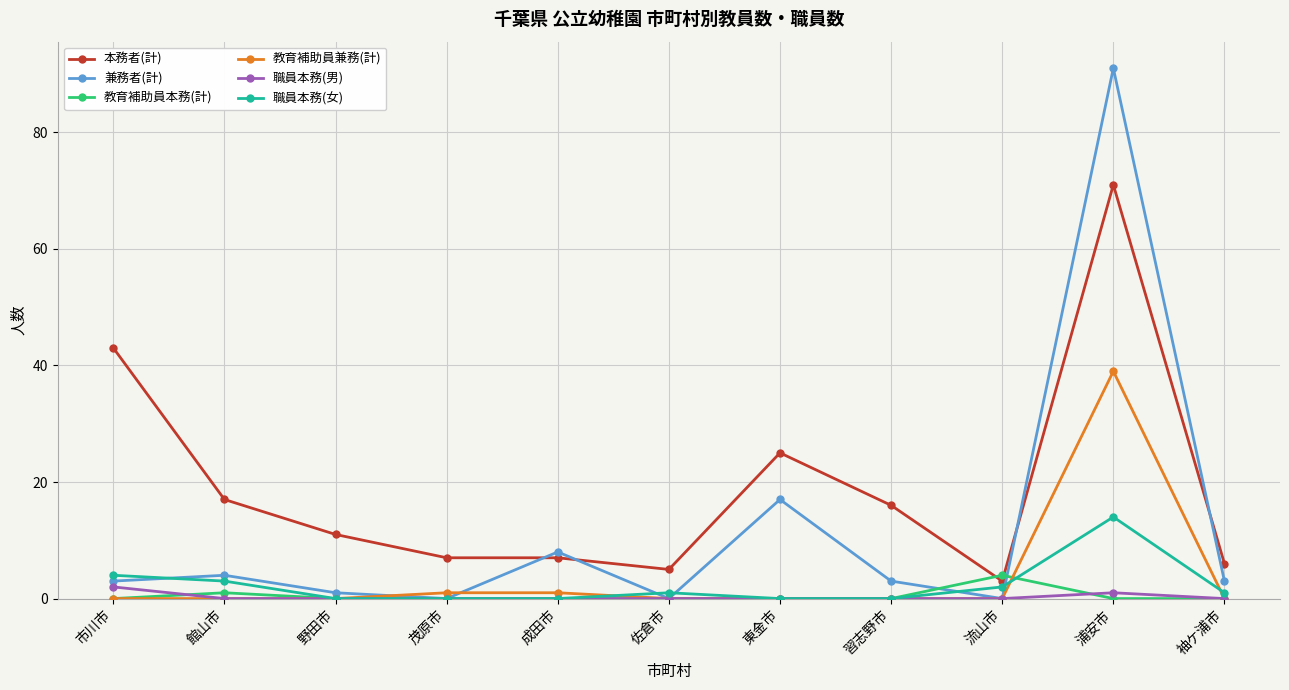

Reading left to right, extract all data points from this chart.

本務者(計): 市川市=43	館山市=17	野田市=11	茂原市=7	成田市=7	佐倉市=5	東金市=25	習志野市=16	流山市=3	浦安市=71	袖ケ浦市=6
兼務者(計): 市川市=3	館山市=4	野田市=1	茂原市=0	成田市=8	佐倉市=0	東金市=17	習志野市=3	流山市=0	浦安市=91	袖ケ浦市=3
教育補助員本務(計): 市川市=0	館山市=1	野田市=0	茂原市=0	成田市=0	佐倉市=0	東金市=0	習志野市=0	流山市=4	浦安市=0	袖ケ浦市=0
教育補助員兼務(計): 市川市=0	館山市=0	野田市=0	茂原市=1	成田市=1	佐倉市=0	東金市=0	習志野市=0	流山市=0	浦安市=39	袖ケ浦市=0
職員本務(男): 市川市=2	館山市=0	野田市=0	茂原市=0	成田市=0	佐倉市=0	東金市=0	習志野市=0	流山市=0	浦安市=1	袖ケ浦市=0
職員本務(女): 市川市=4	館山市=3	野田市=0	茂原市=0	成田市=0	佐倉市=1	東金市=0	習志野市=0	流山市=2	浦安市=14	袖ケ浦市=1